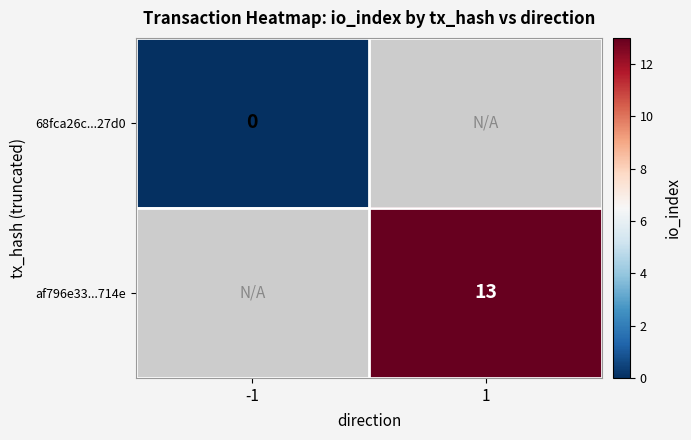

The value of af796e33...714e at 1 is 13. True or false?

True